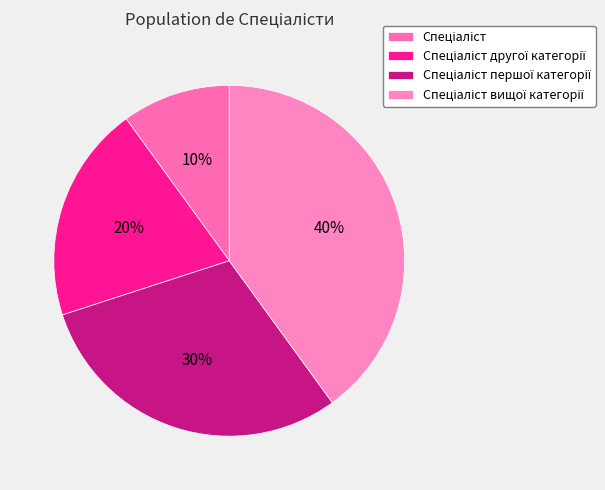

Is there a majority slice in this chart?

No